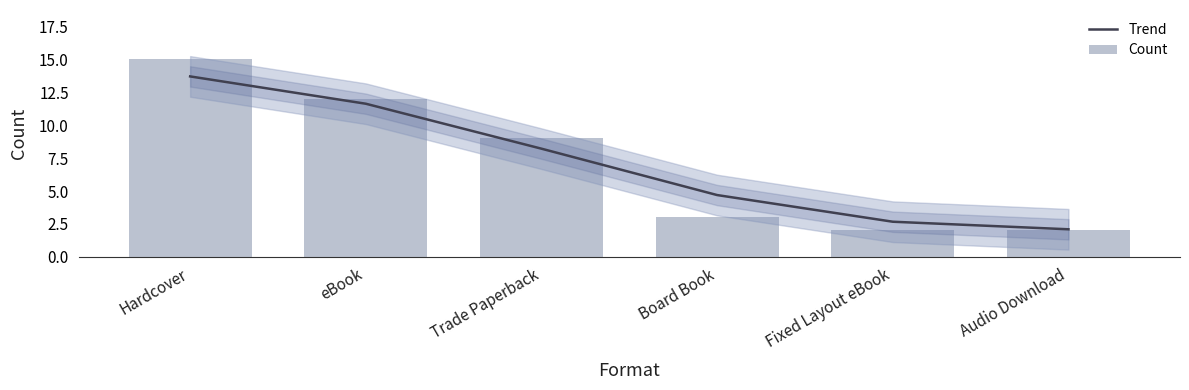

What is the label of the 3rd bar from the left?

Trade Paperback